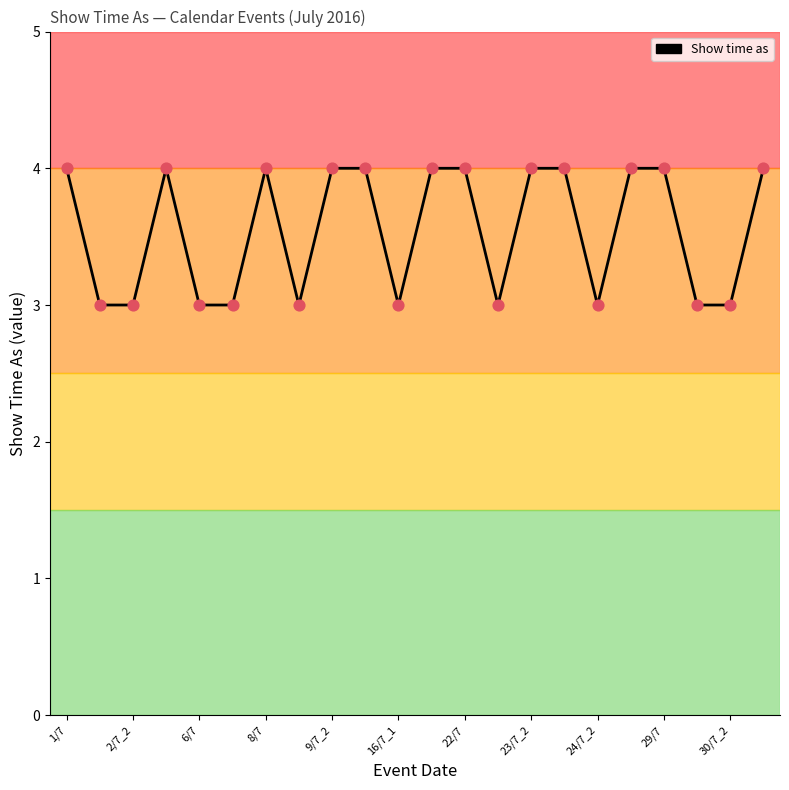

What is the minimum value shown in the chart?

3